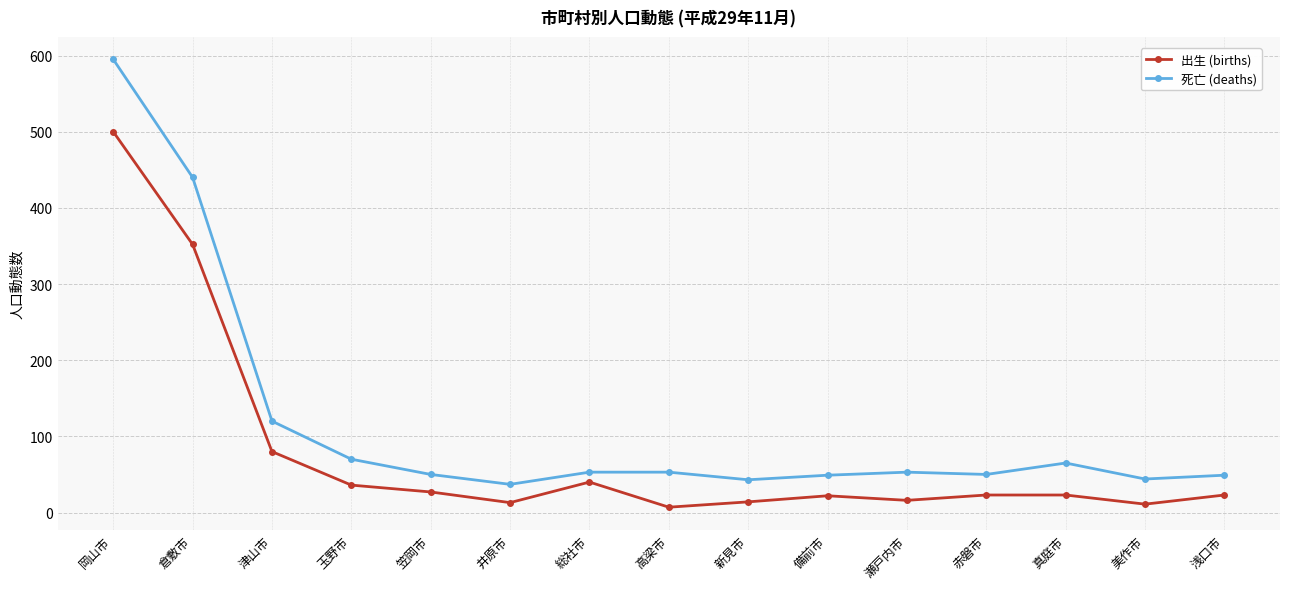

Is it true that 出生 (births) equals 22 at 備前市?

True